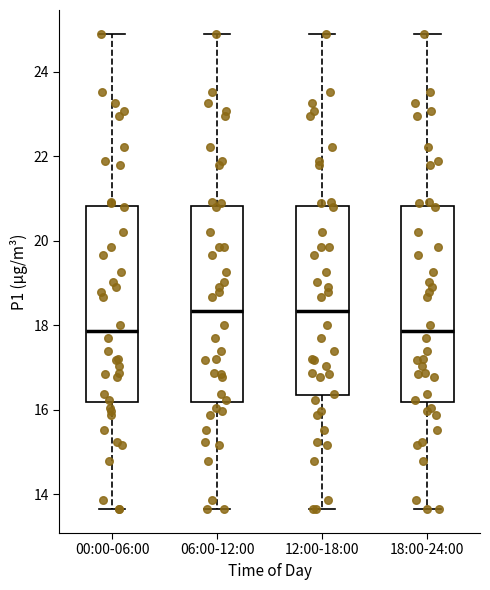

Reading left to right, read every box against the y-axis: the position of its median line, the range the box covers, and the ends of its whiskers. The values are not printed on the chart, so give them approximately, as read against the axis.

00:00-06:00: median 17.8, box 16.2 to 20.8, whiskers 13.6 to 25.0
06:00-12:00: median 18.4, box 16.2 to 20.8, whiskers 13.6 to 25.0
12:00-18:00: median 18.4, box 16.4 to 20.8, whiskers 13.6 to 25.0
18:00-24:00: median 17.8, box 16.2 to 20.8, whiskers 13.6 to 25.0